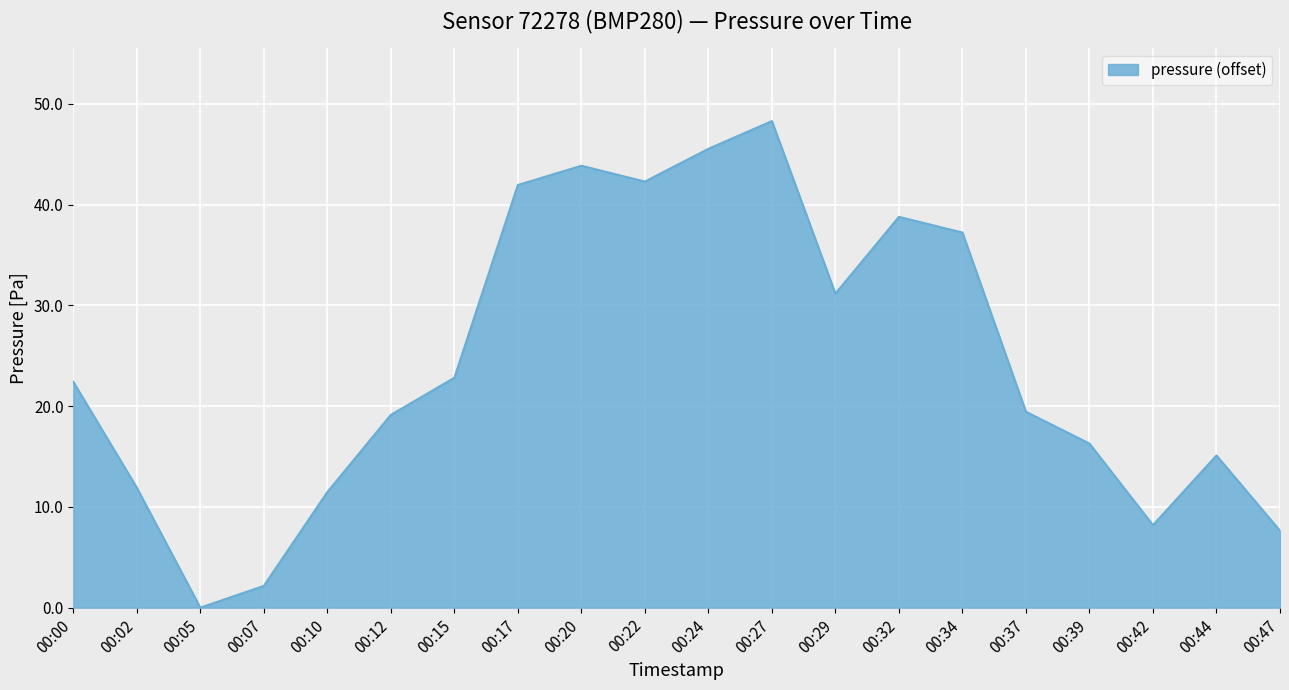

What is the sum of all values?

485.6